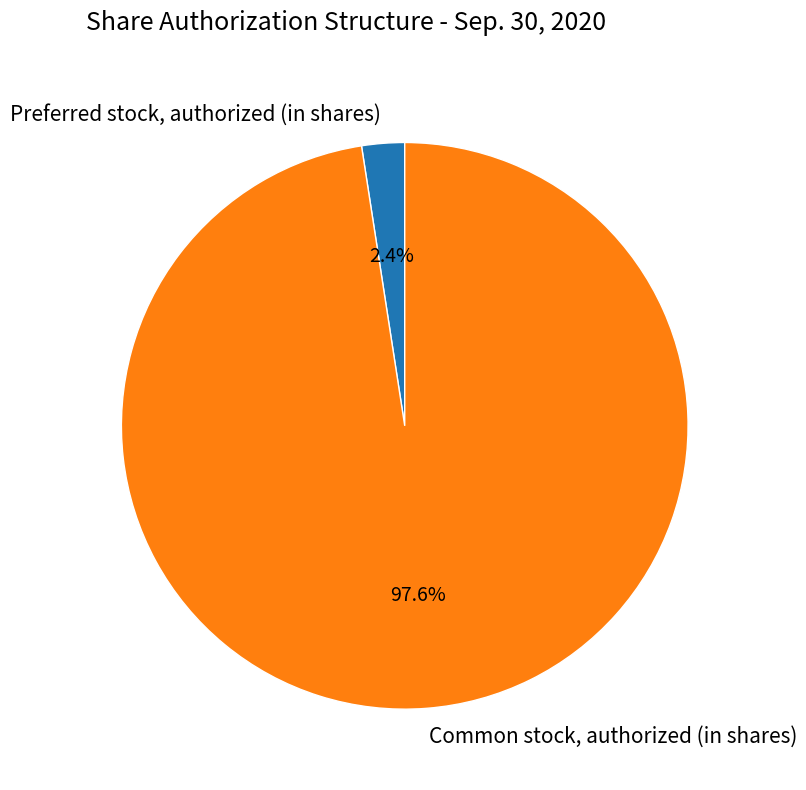

What percentage is NOT represented by Preferred stock, authorized (in shares)?

97.6%